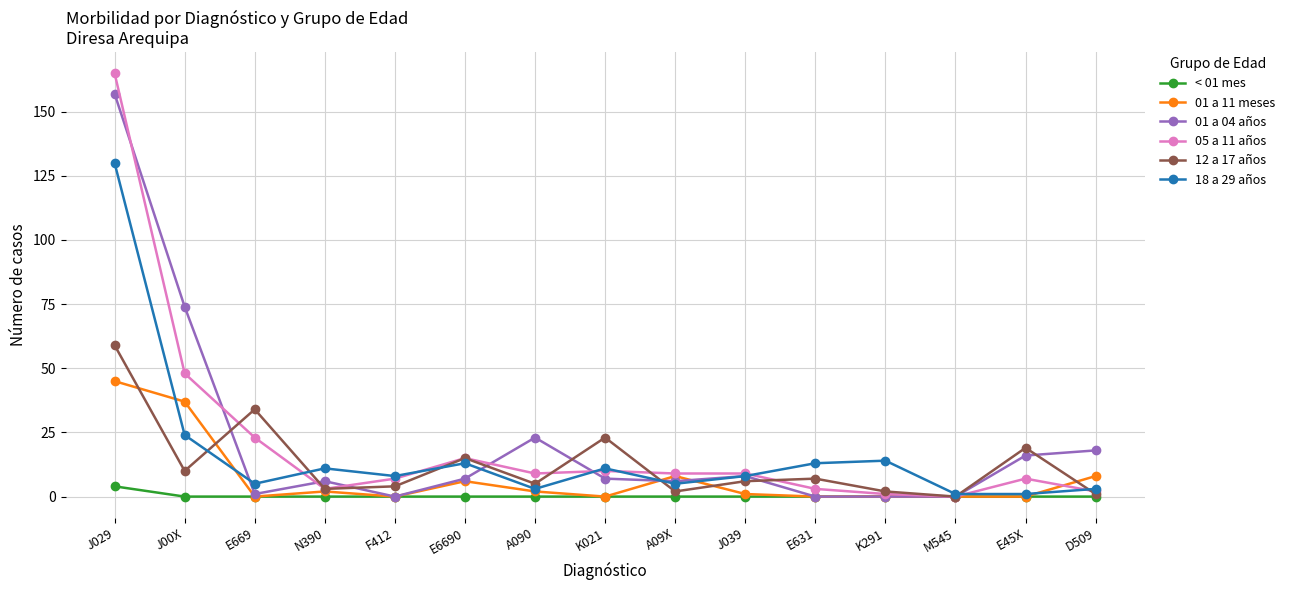

Does the chart have visible grid lines?

Yes